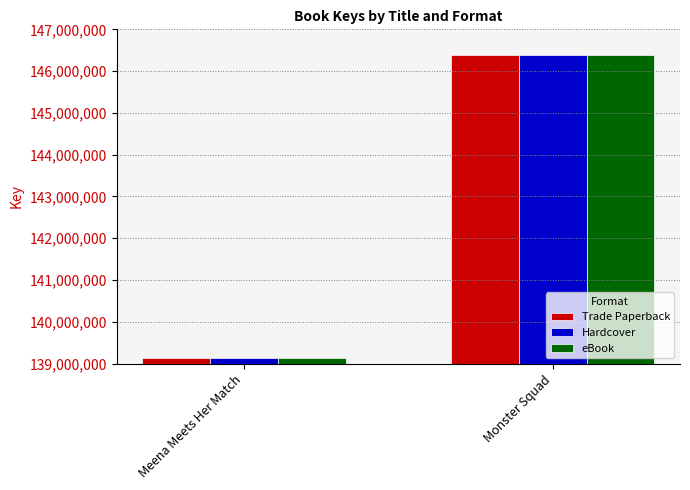

Are the bars grouped side by side (vs. stacked)?

Yes